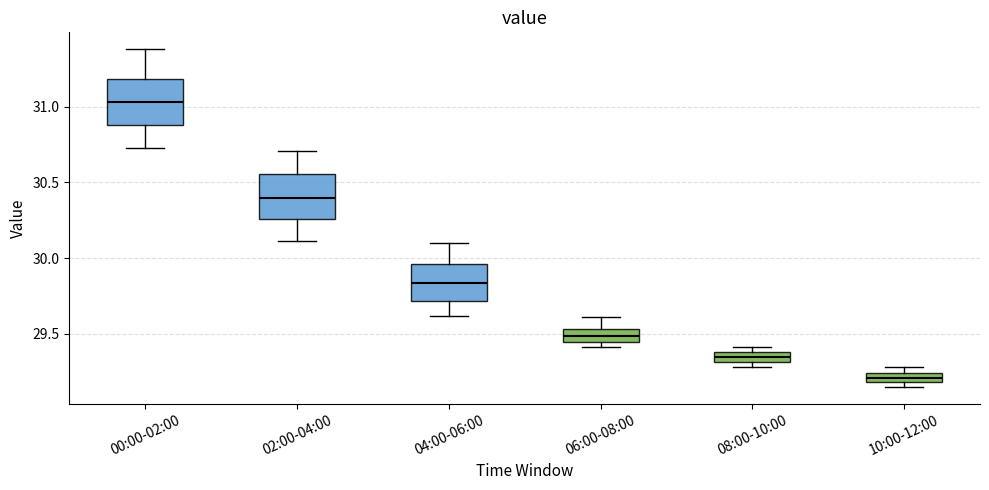

Which box has the highest median line?

00:00-02:00